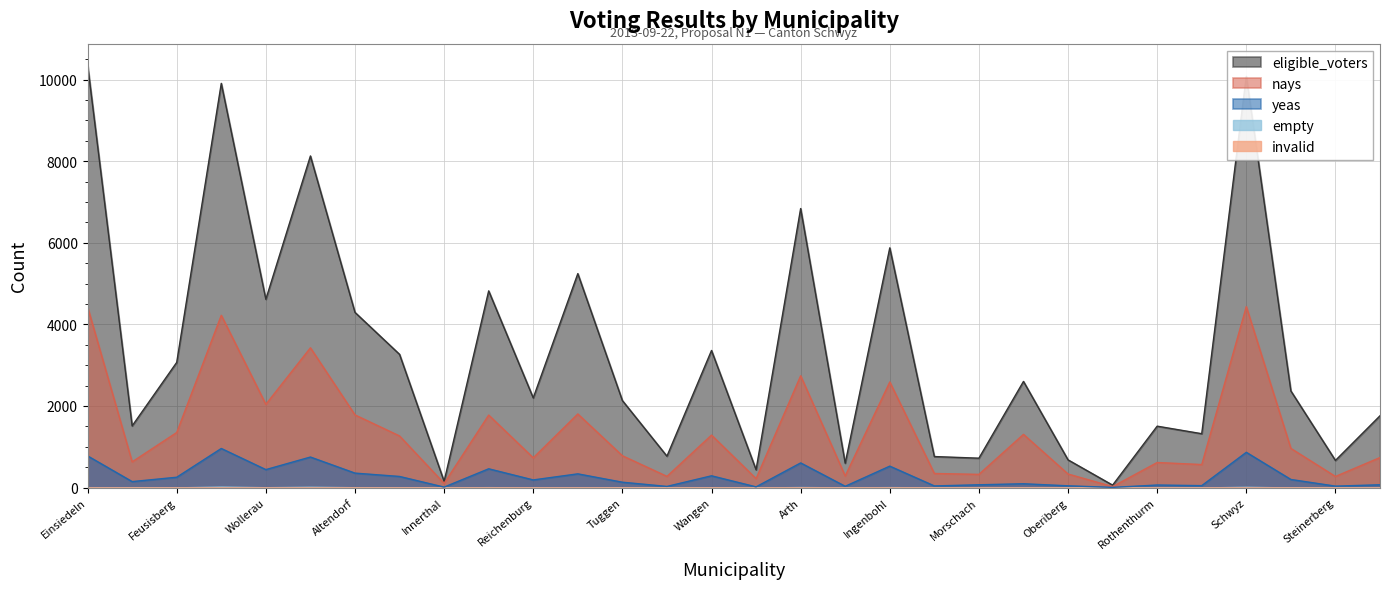

Where is the first local minimum for eligible_voters?

Gersau